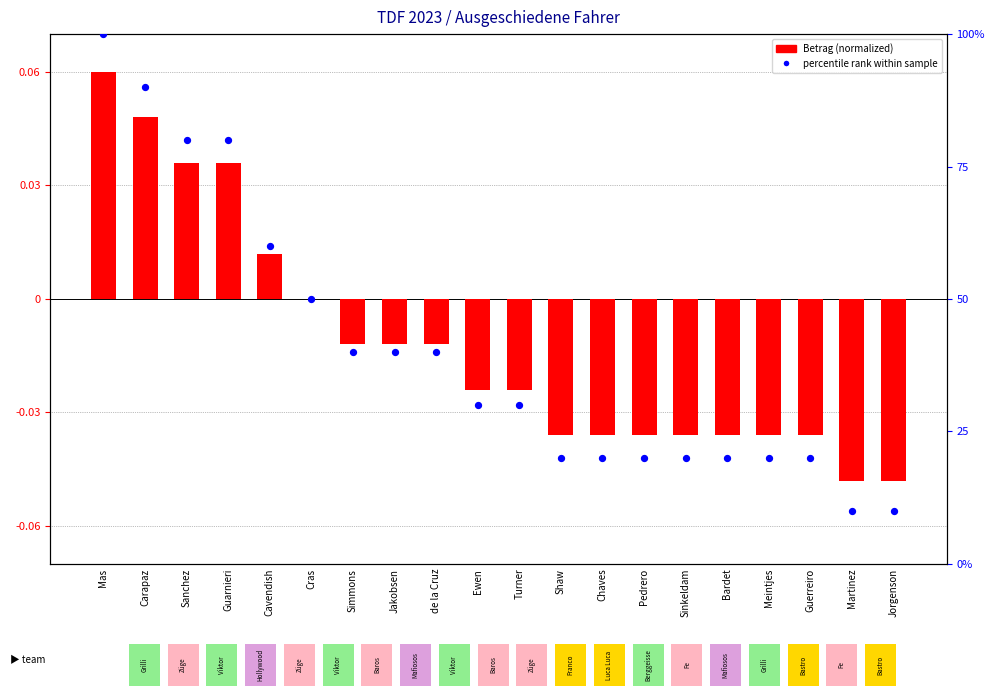

Is the value of Betrag (normalized) at Sinkeldam greater than the value of percentile rank within sample at Sanchez?

No